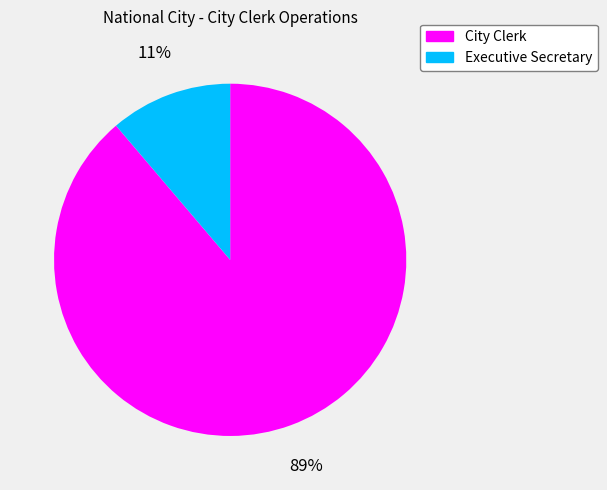

Which has a higher value, City Clerk or Executive Secretary?

City Clerk